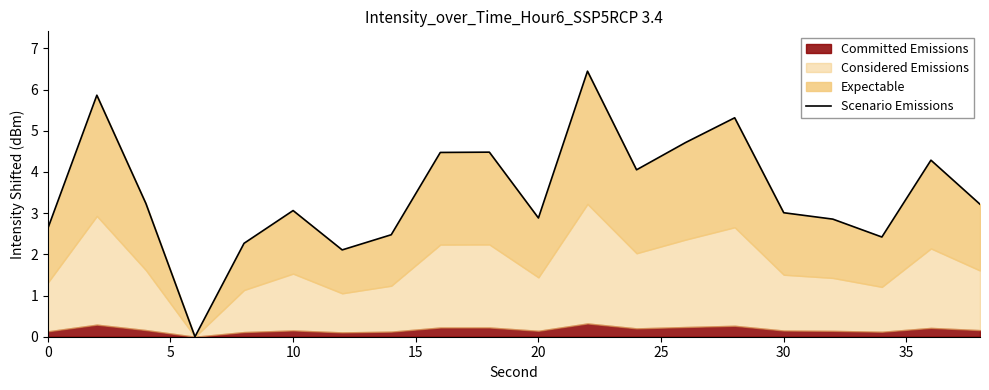

What is the average value?

3.5